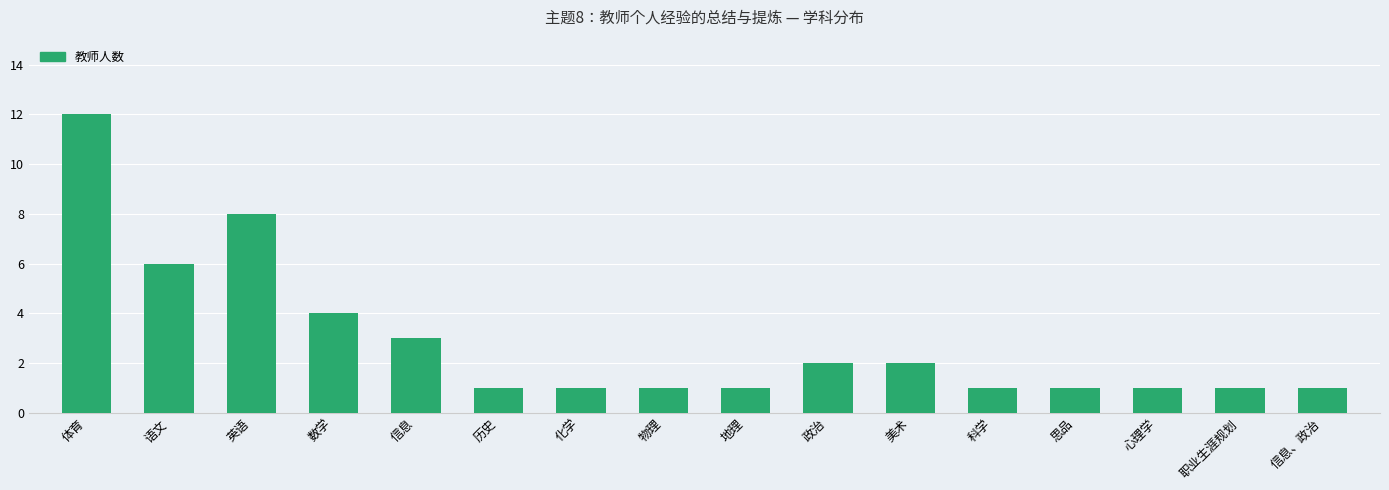

At which category does the chart reach its peak across all series?

体育